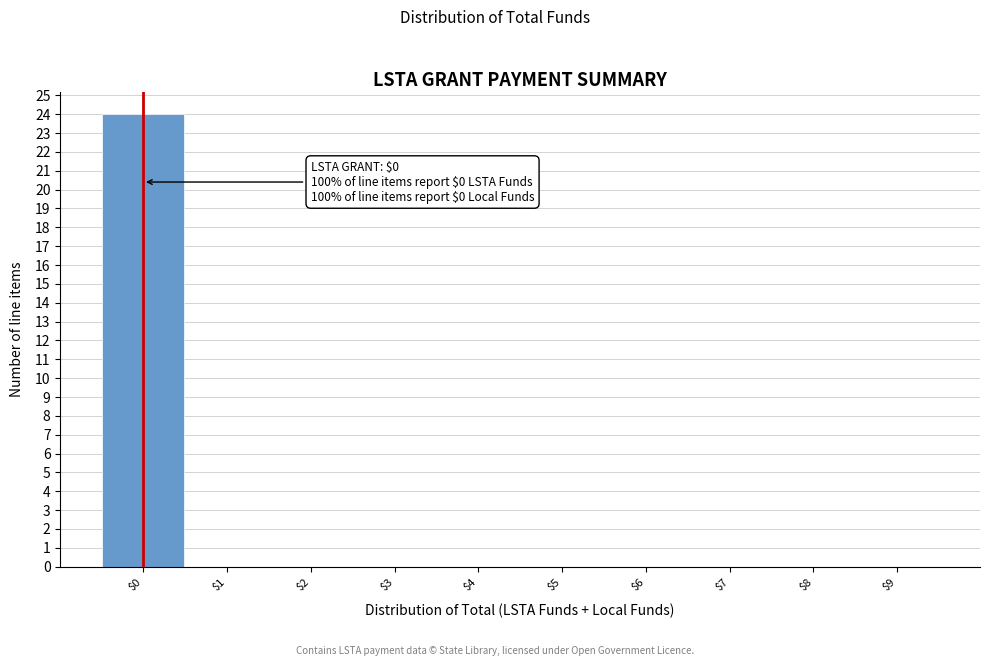

Which range on the x-axis has the tallest bar?

-0.5 to 0.5